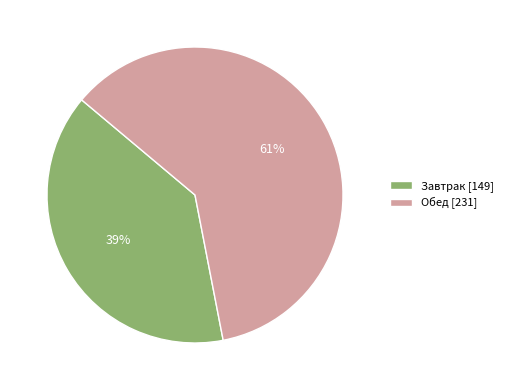

Rank the categories by value from lowest to highest.

Завтрак, Обед